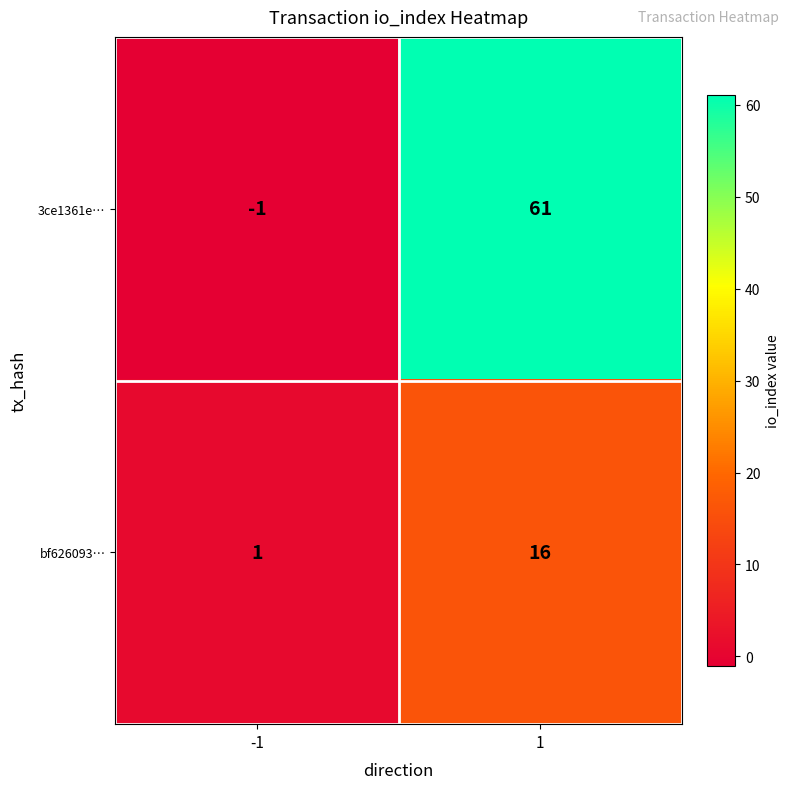

Which series has the largest total across all categories?

3ce1361e…